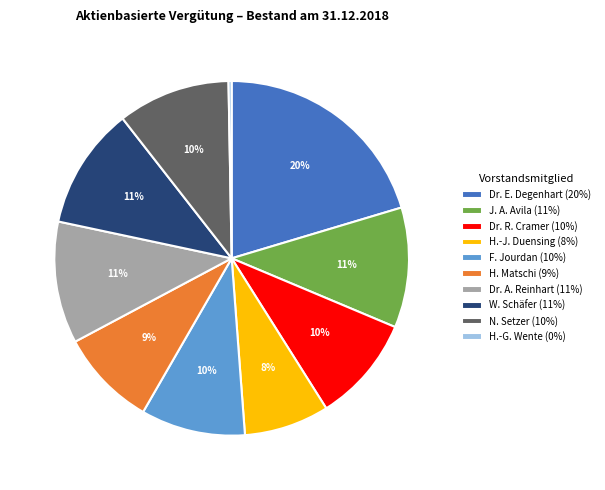

To the nearest percent, what is the average slice percentage?

10%